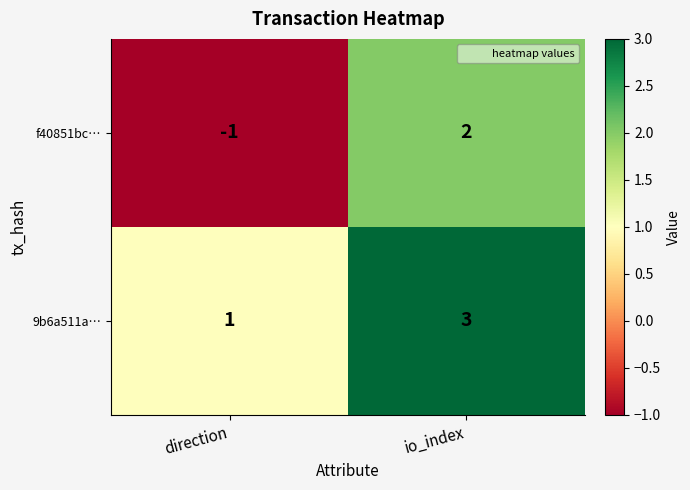

Reading right to left, transcribe all the data shown in this chart.

f40851bc…: io_index=2	direction=-1
9b6a511a…: io_index=3	direction=1